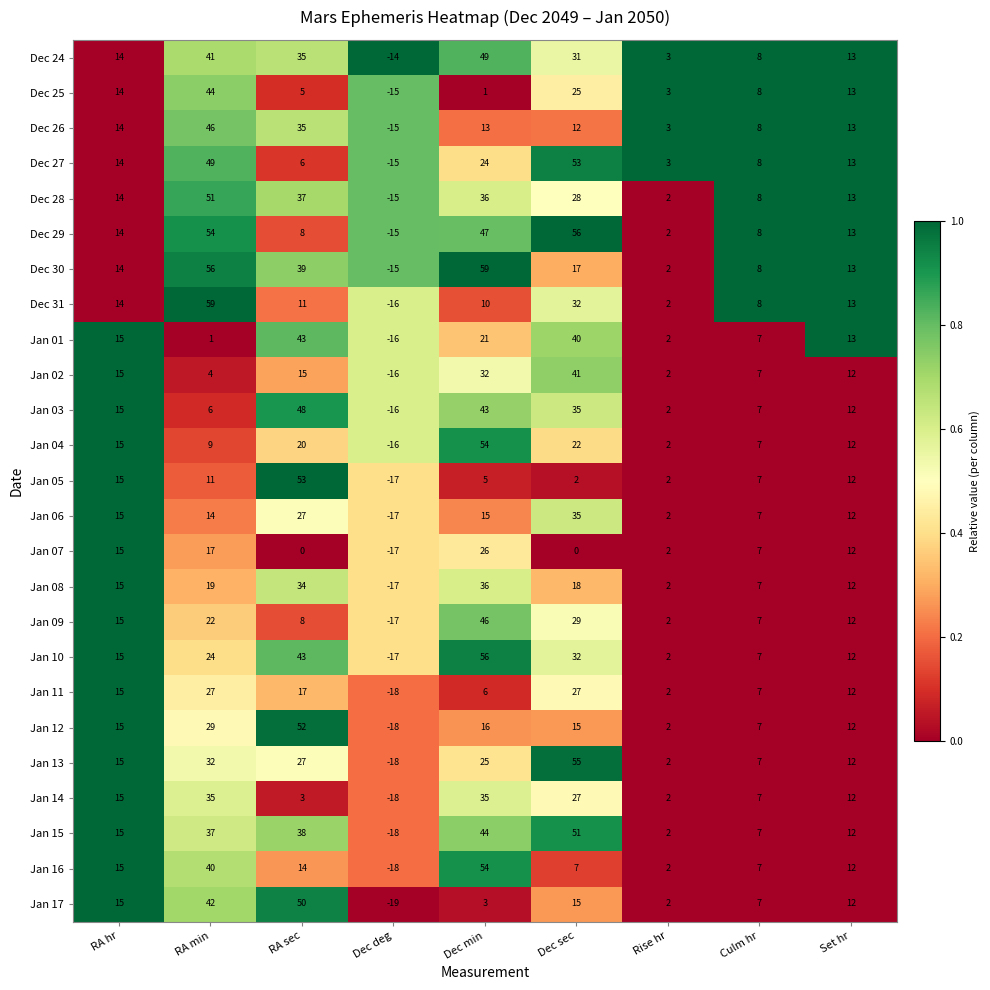

What is the average value of the Jan 12 series?

14